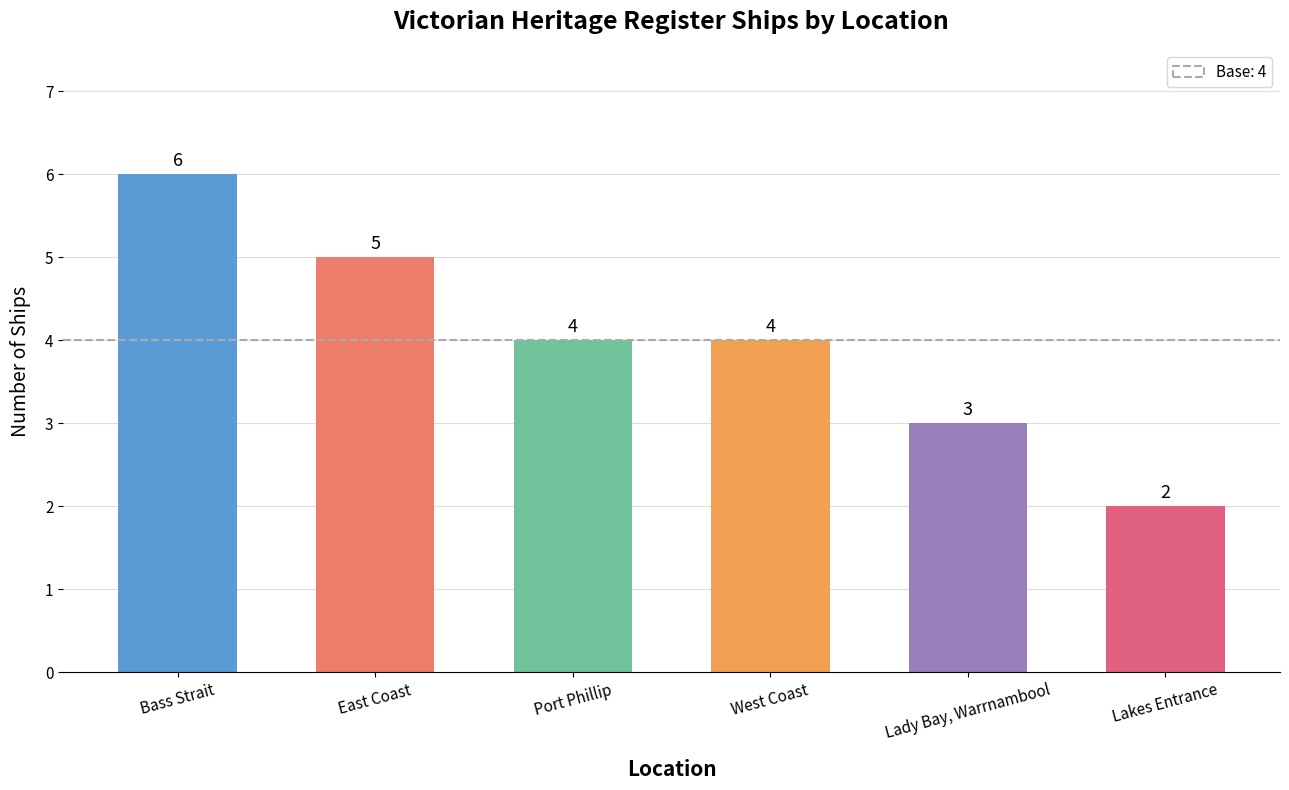

Which label corresponds to the smallest value in the chart?

Lakes Entrance